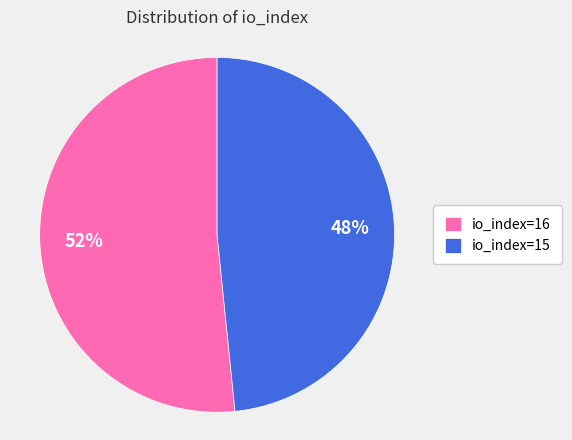

How many segments does this pie chart have?

2